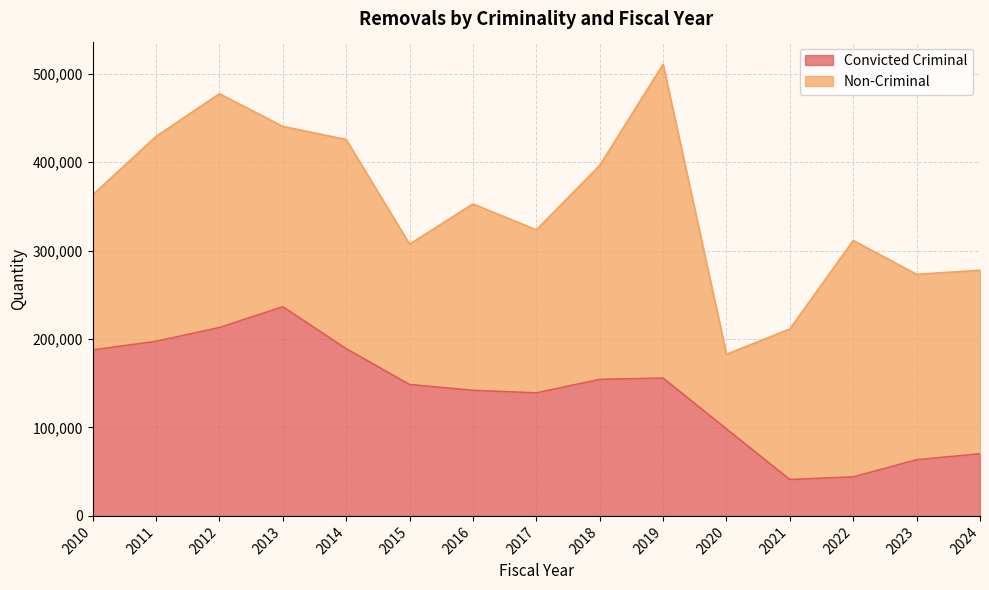

Reading right to left, extract all data points from this chart.

70280	63520	44100	41140	98380	155890	154420	139130	142070	148620	189100	236570	213050	197470	187650